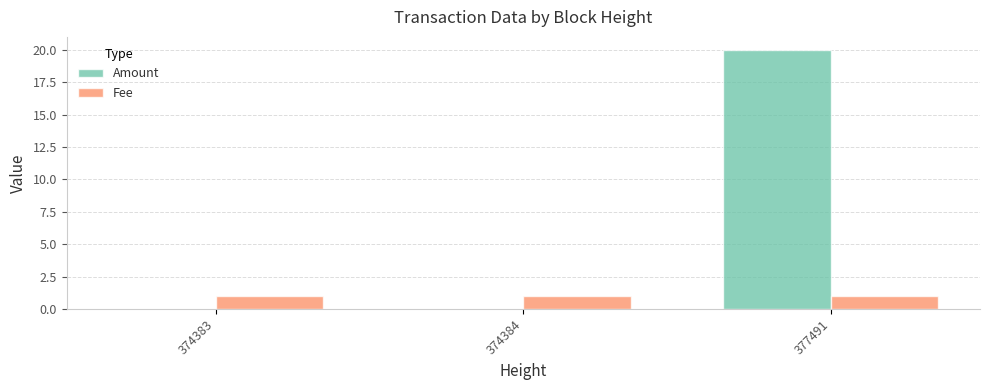

Which series has the largest total across all categories?

Amount